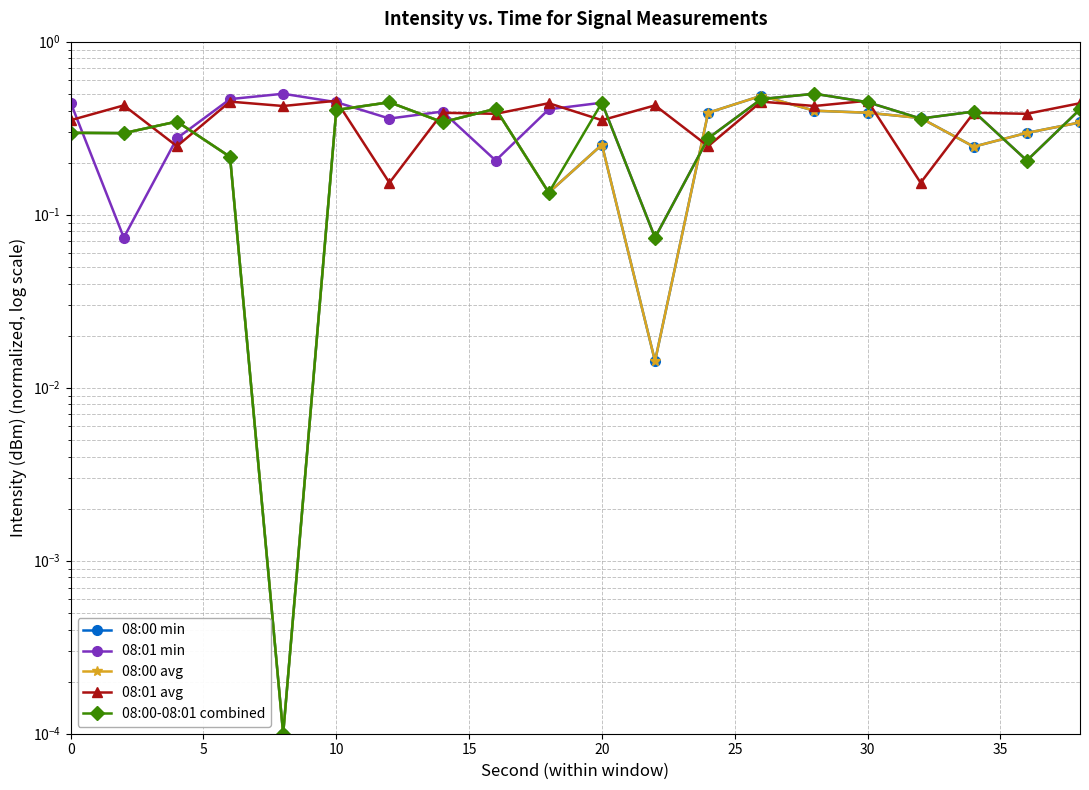

What are all the series names shown in the legend?

08:00 min, 08:01 min, 08:00 avg, 08:01 avg, 08:00-08:01 combined